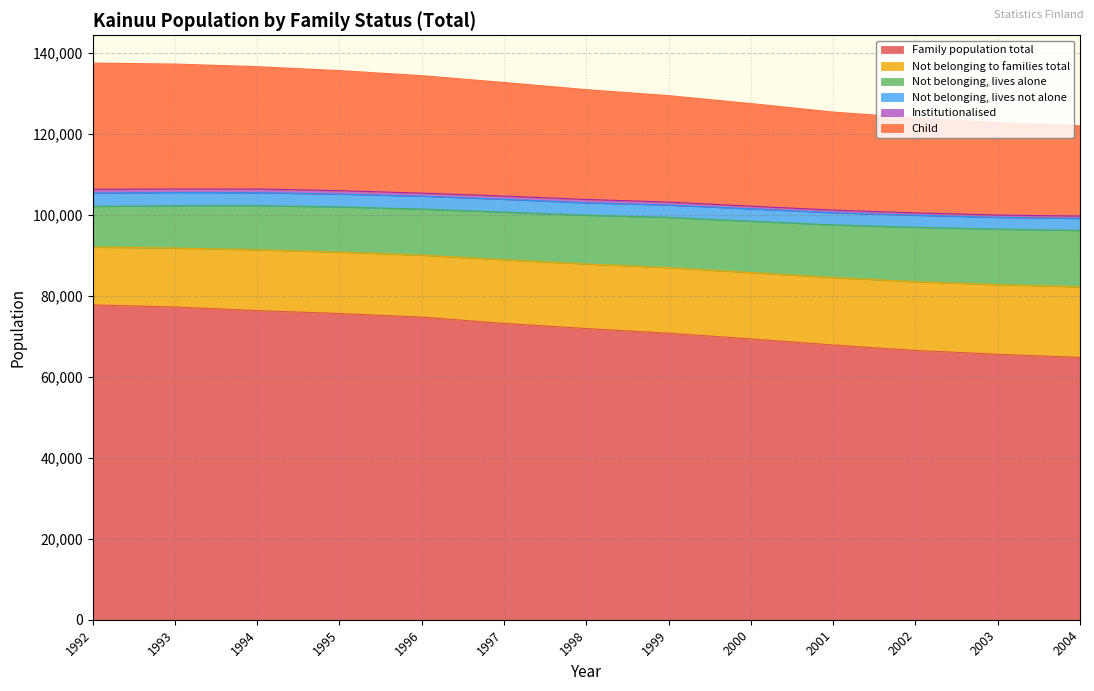

The value of Child at 2000 is 175299. True or false?

False